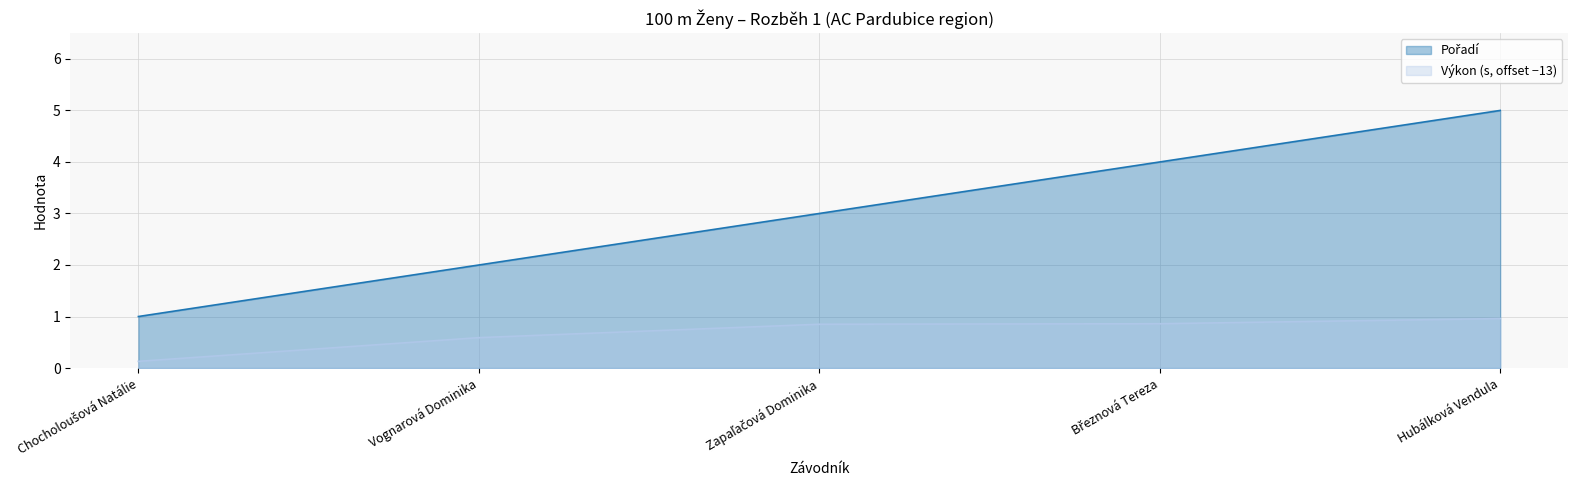

List the labels in order of Pořadí value, largest first.

Hubálková Vendula, Březnová Tereza, Zapaľačová Dominika, Vognarová Dominika, Chocholoušová Natálie